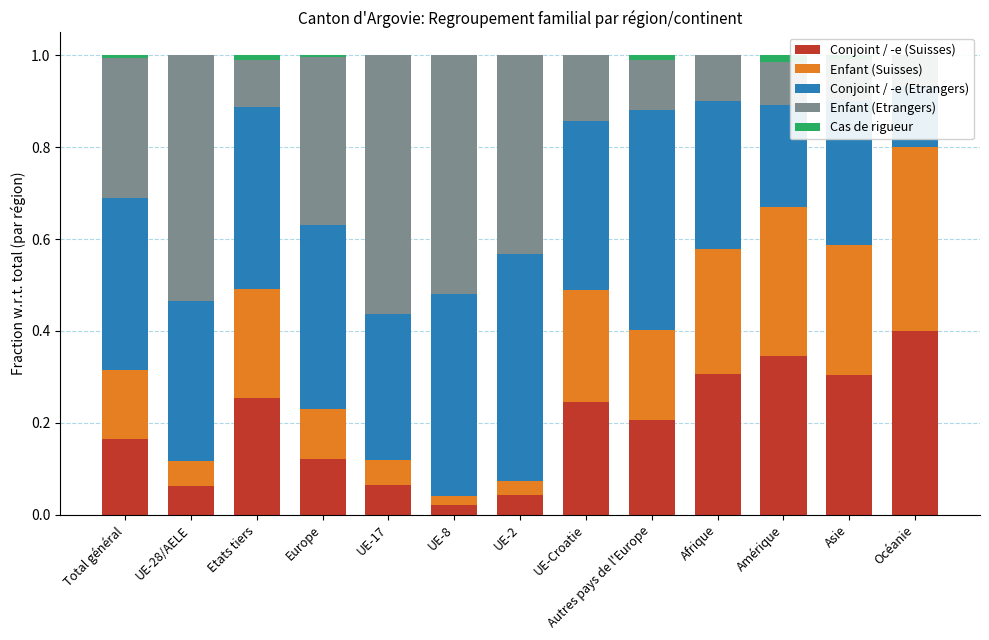

Rank the categories by Cas de rigueur value from highest to lowest.

Amérique, Autres pays de l'Europe, Etats tiers, Asie, Total général, Europe, UE-28/AELE, UE-17, UE-8, UE-2, UE-Croatie, Afrique, Océanie